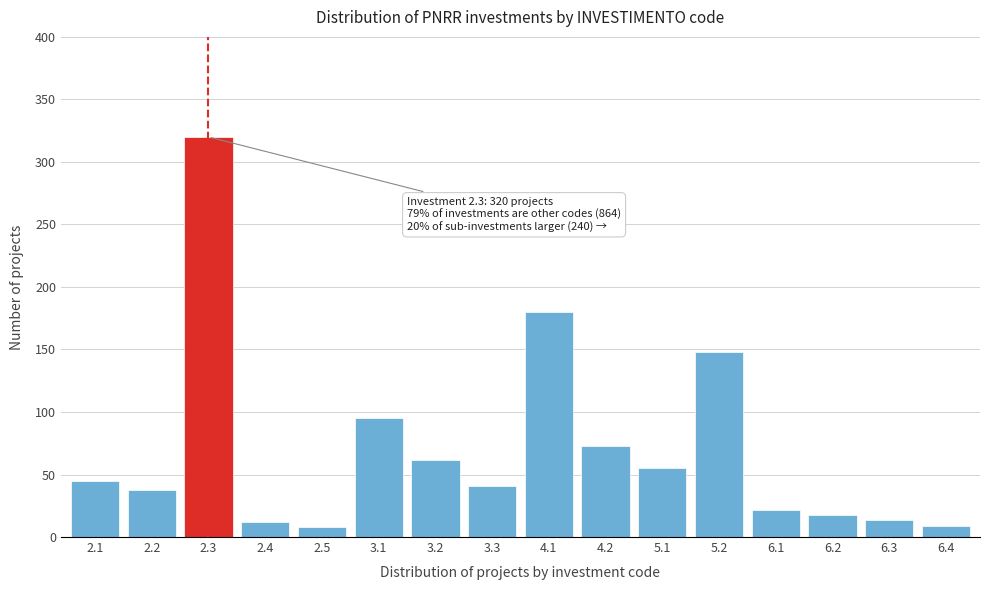

What is the difference between the maximum and minimum values?

312